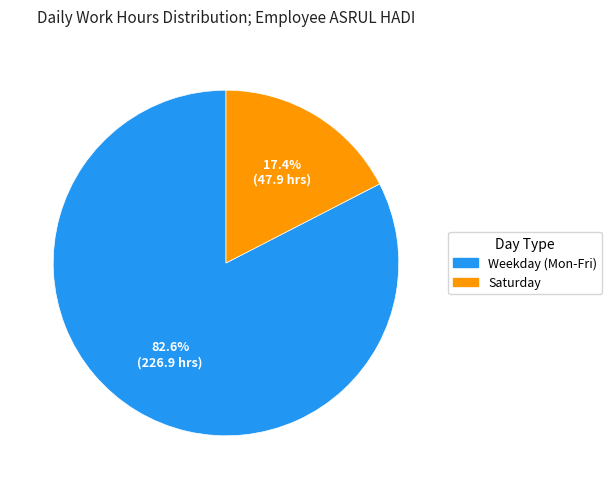

Does any single category account for the majority?

Yes